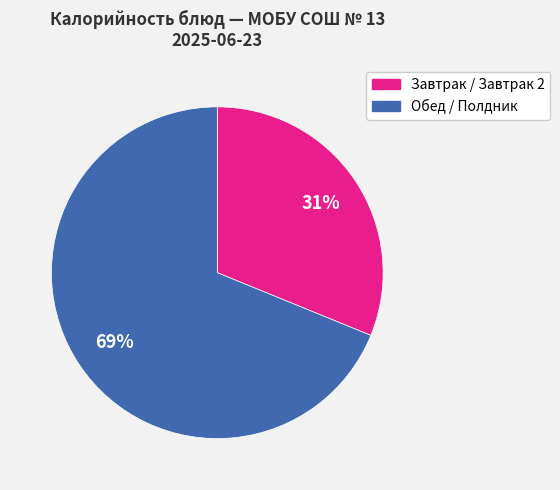

To the nearest percent, what is the difference between the largest and smallest slice percentages?

38%